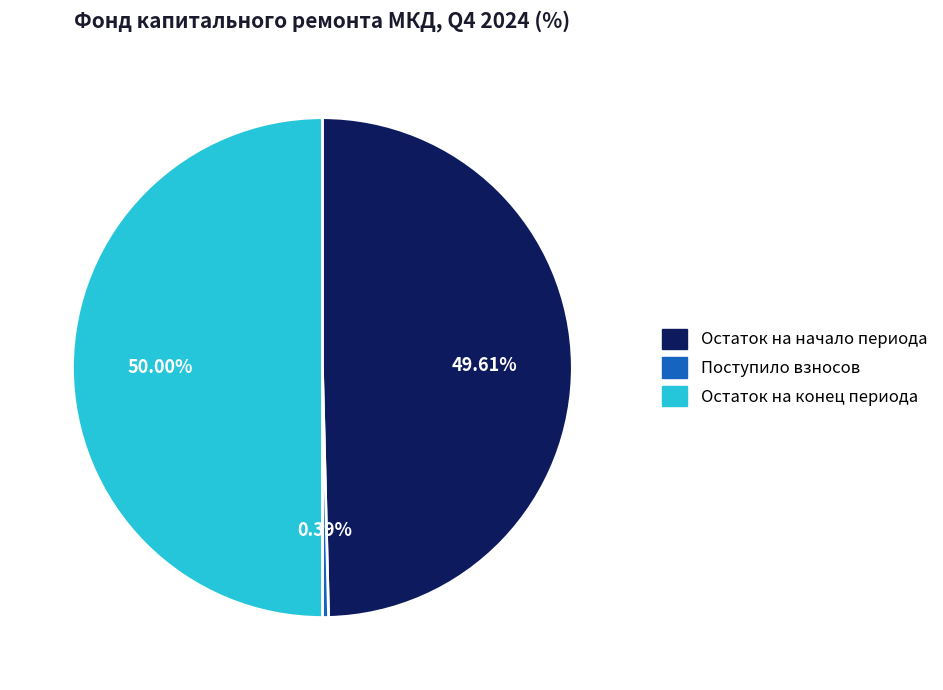

How many slices are in this pie chart?

3